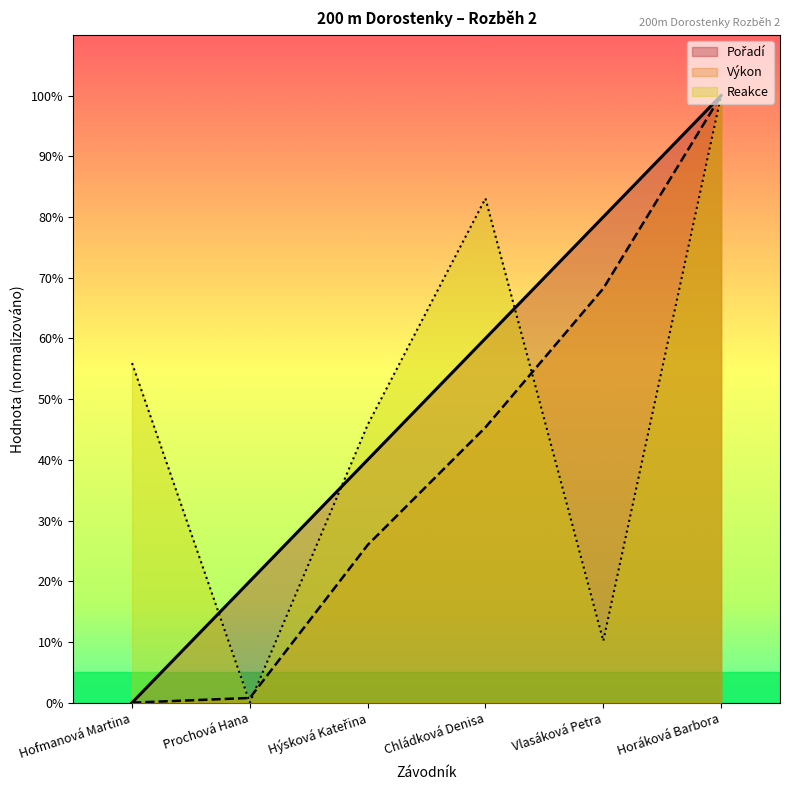

How many values in the Výkon series exceed 45?

3